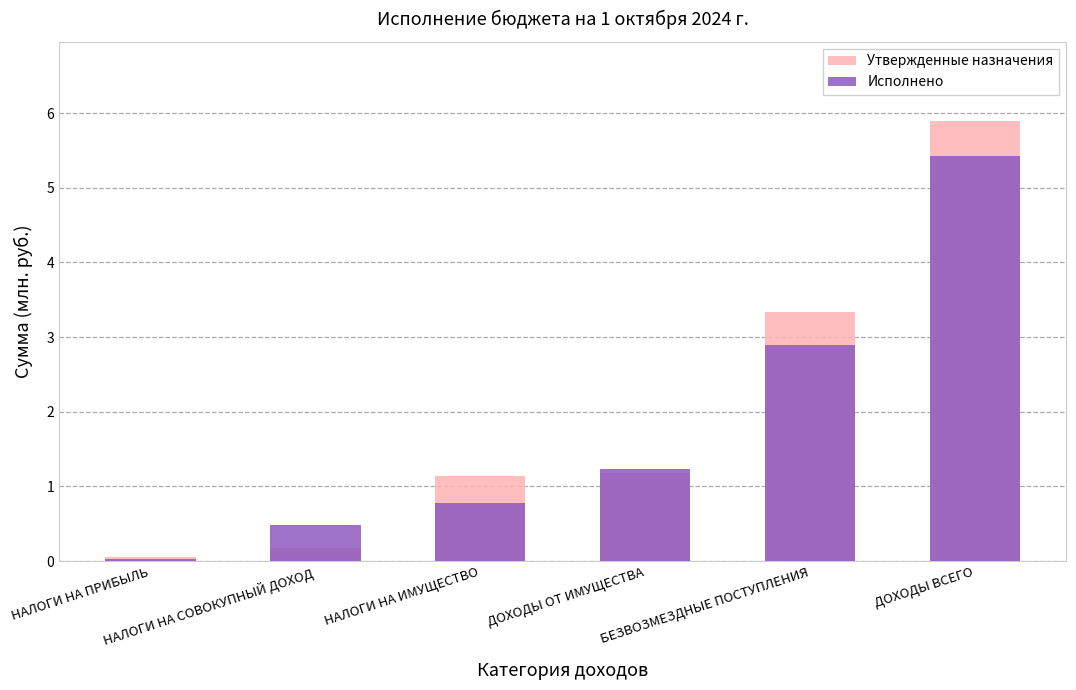

What are all the series names shown in the legend?

Утвержденные назначения, Исполнено